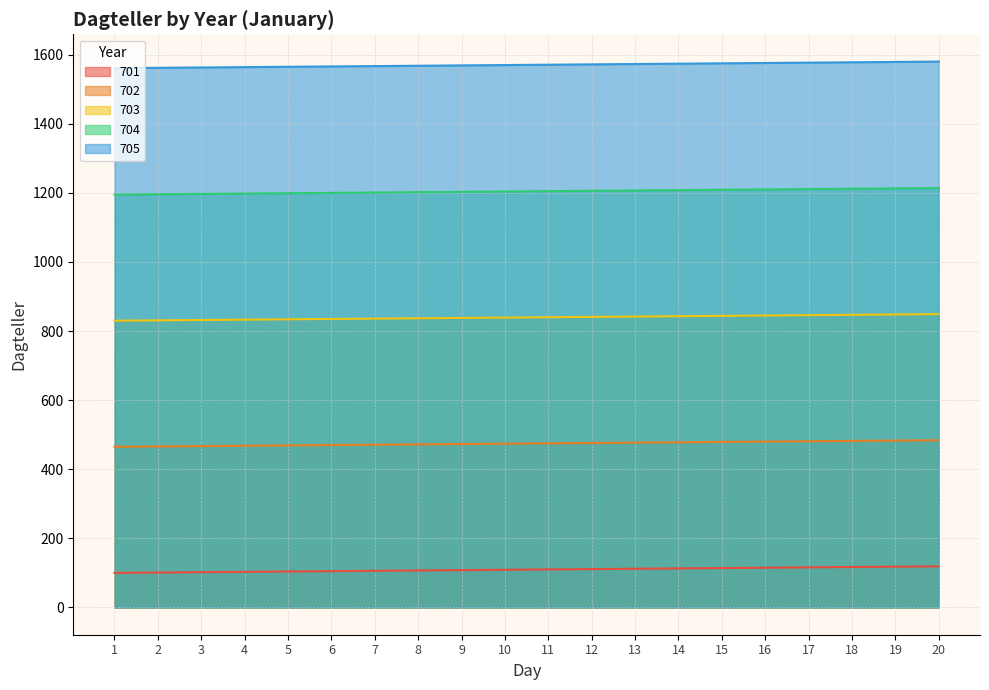

Count the number of data series in this chart.

5